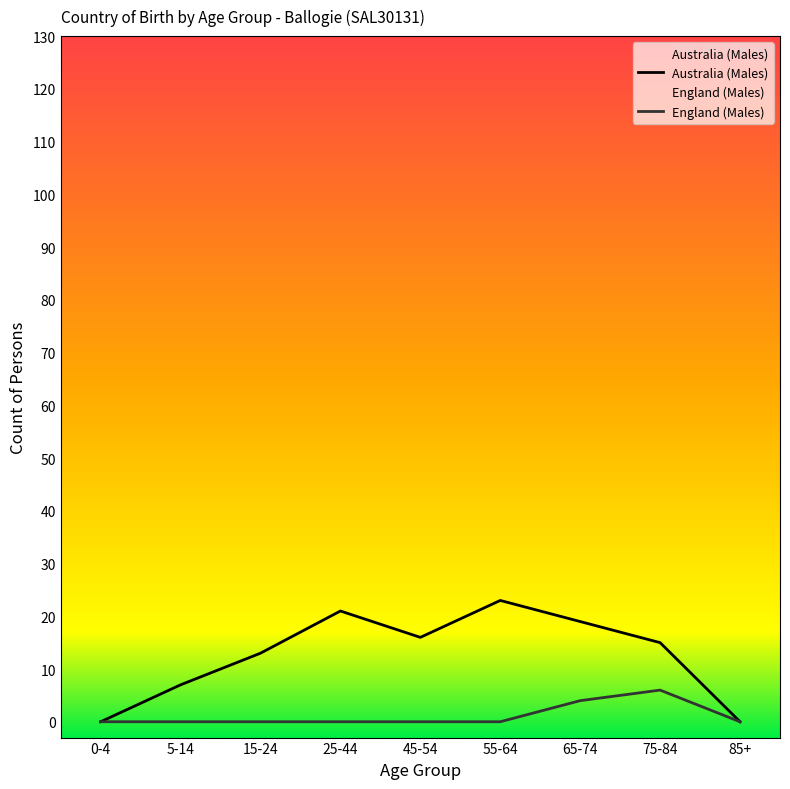

What is the difference between the maximum and minimum values in the England (Males) series?

6